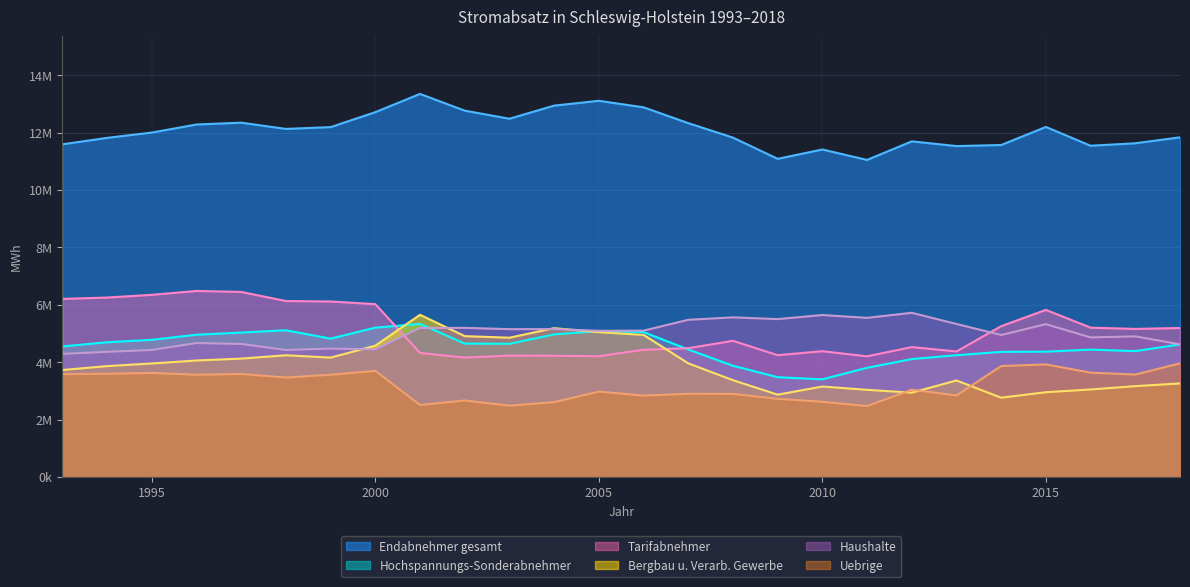

How many values in the Hochspannungs-Sonderabnehmer series exceed 4639927?

12